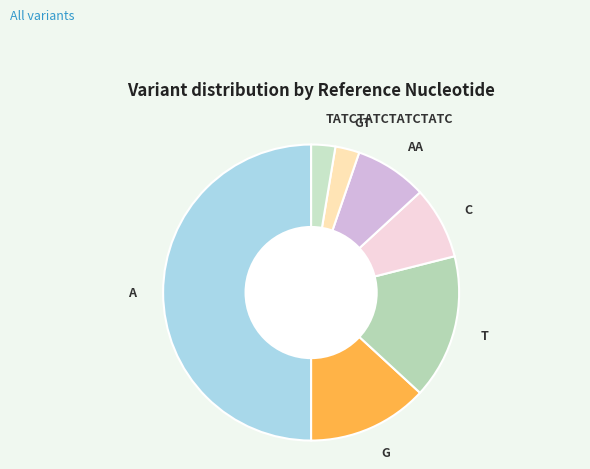

Which category has the biggest portion of the pie?

A